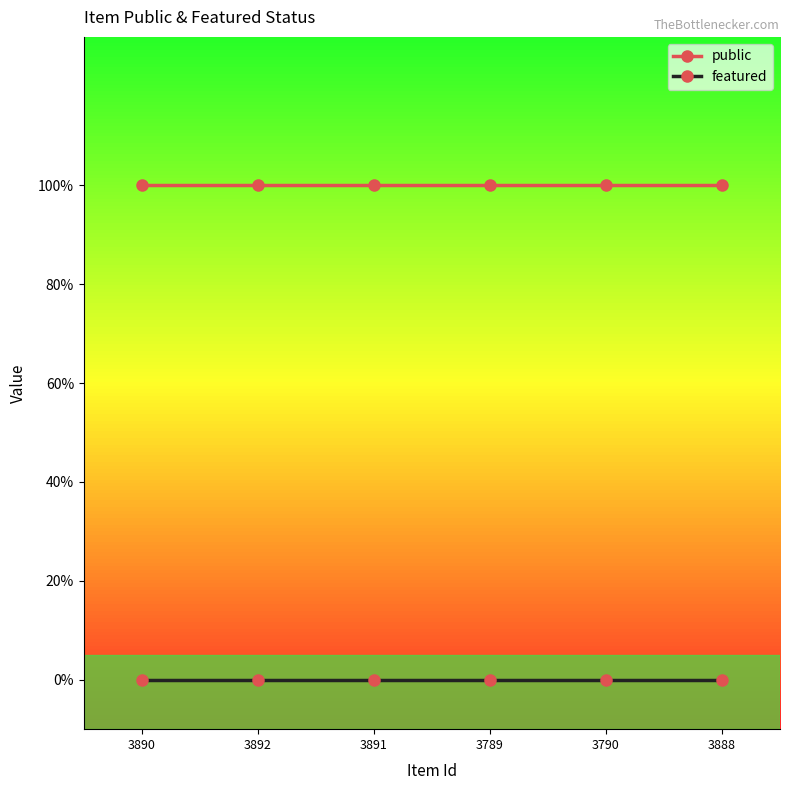

Rank the series by their maximum value, from highest to lowest.

public, featured